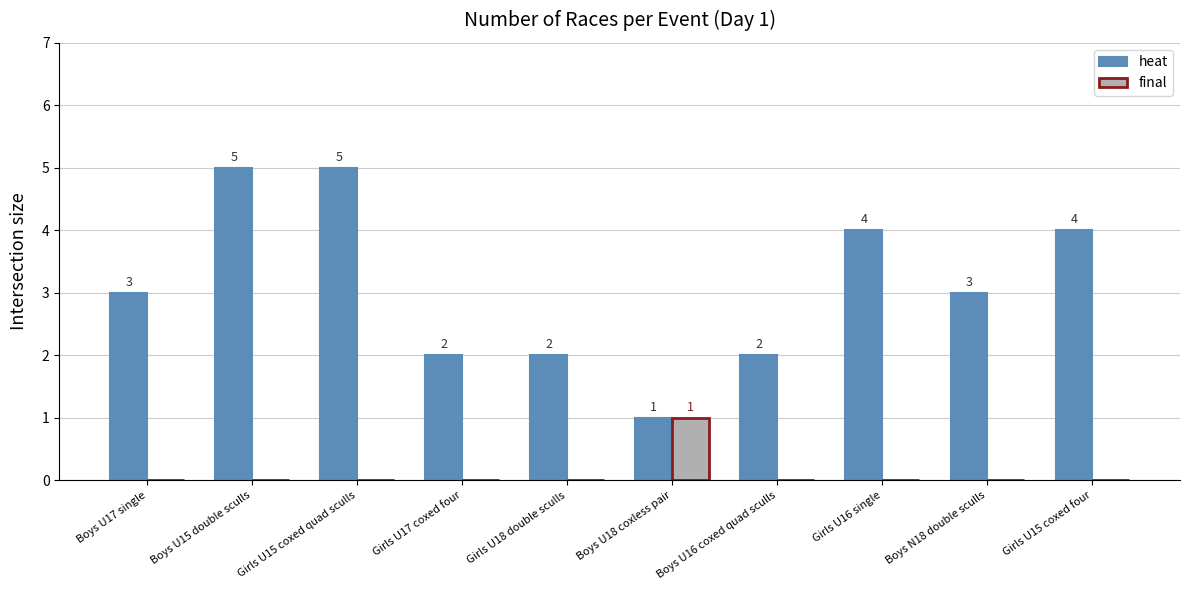

What is the average value of the heat series?

3